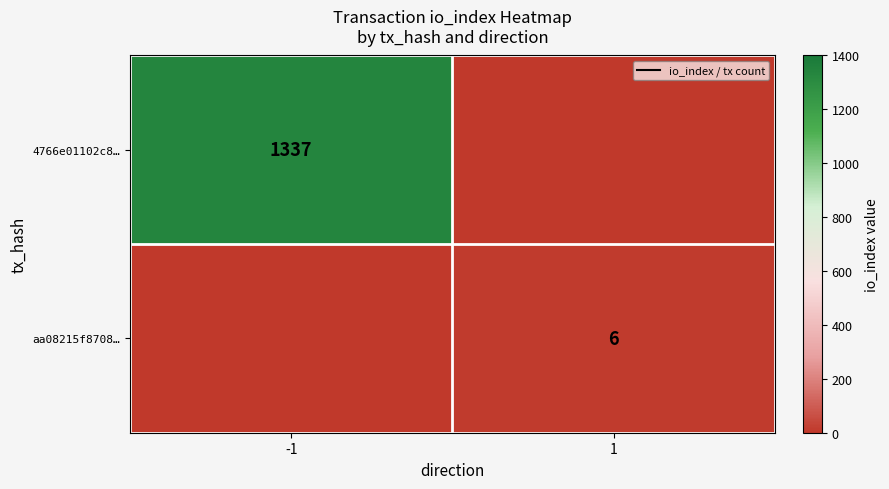

The value of aa08215f8708… at 1 is 8. True or false?

False